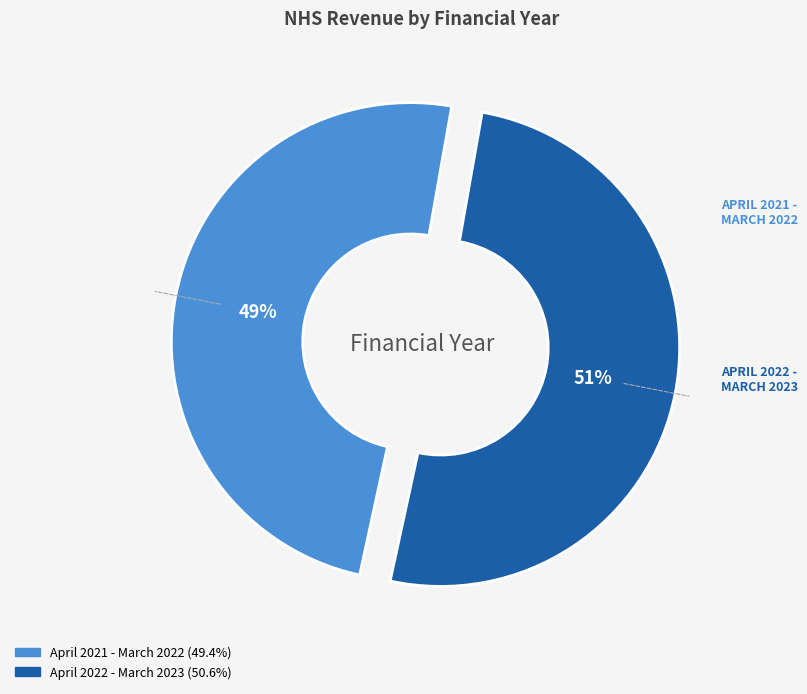

Combined, do April 2022 - March 2023 and April 2021 - March 2022 account for over 50%?

Yes